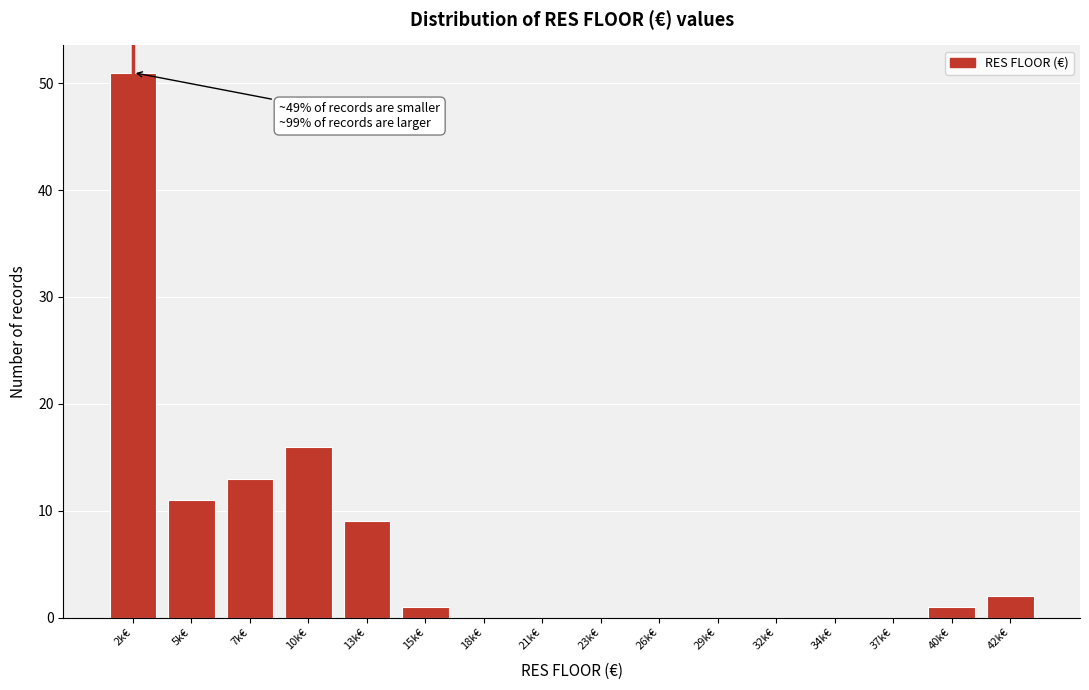

Reading left to right, transcribe all the data shown in this chart.

2k€=51	5k€=11	7k€=13	10k€=16	13k€=9	15k€=1	18k€=0	21k€=0	23k€=0	26k€=0	29k€=0	32k€=0	34k€=0	37k€=0	40k€=1	42k€=2